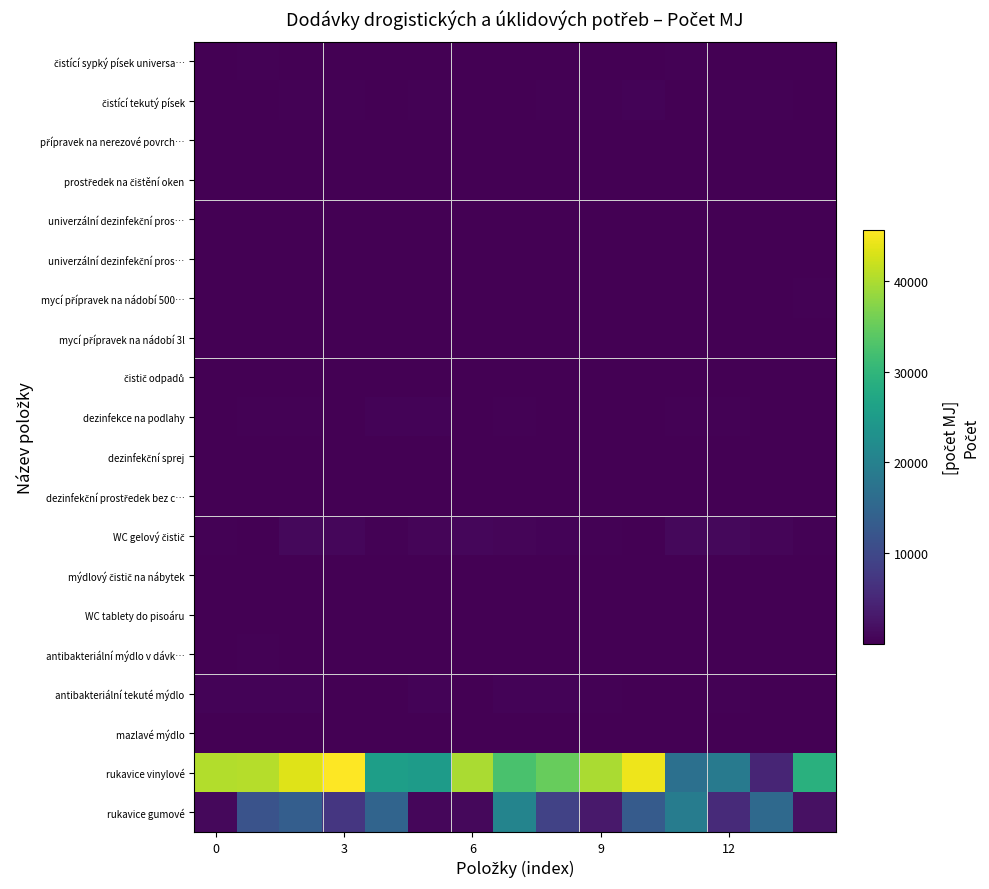

How many data points does each series have?

15